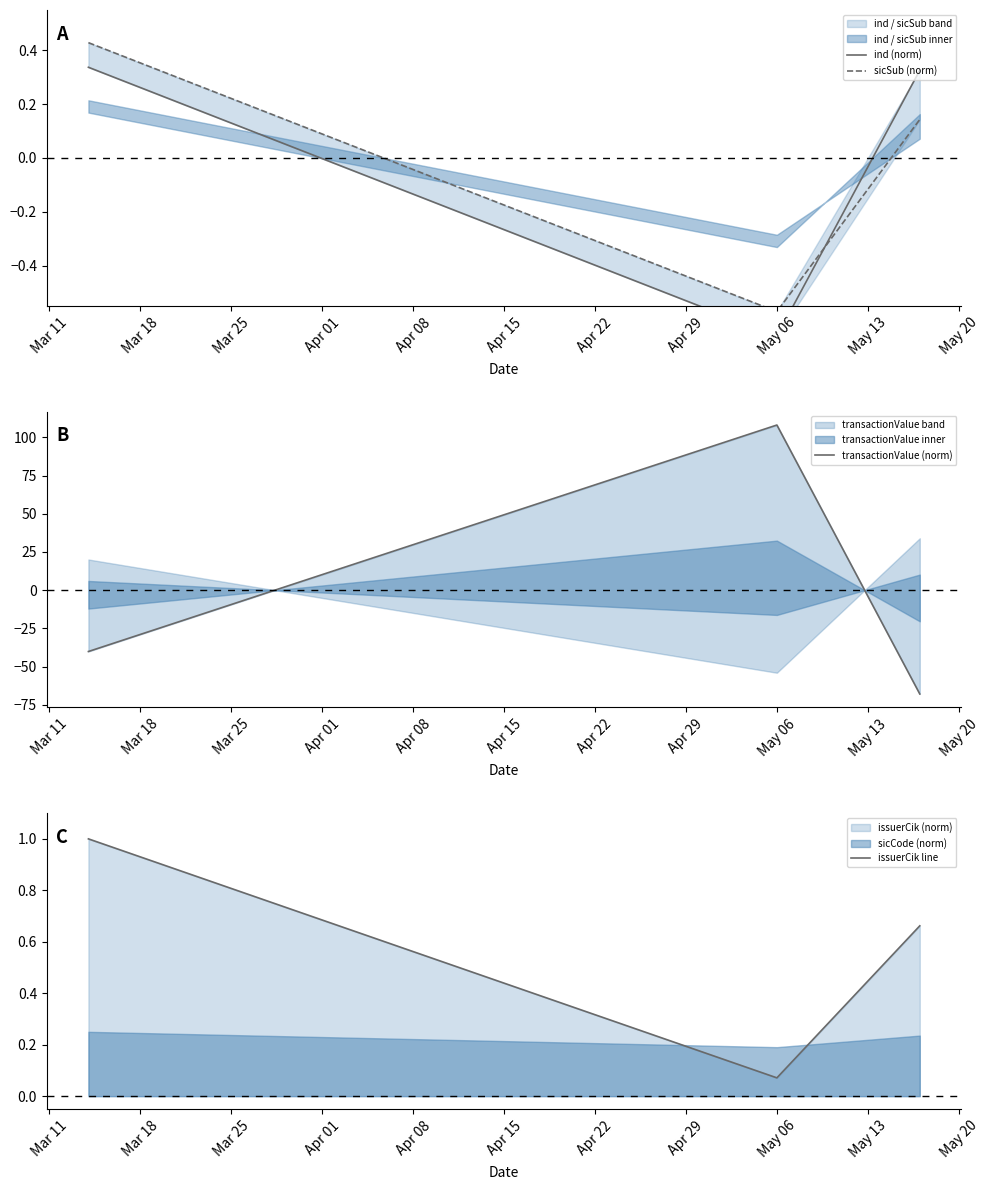

What is the maximum value for issuerCik line?

1.0